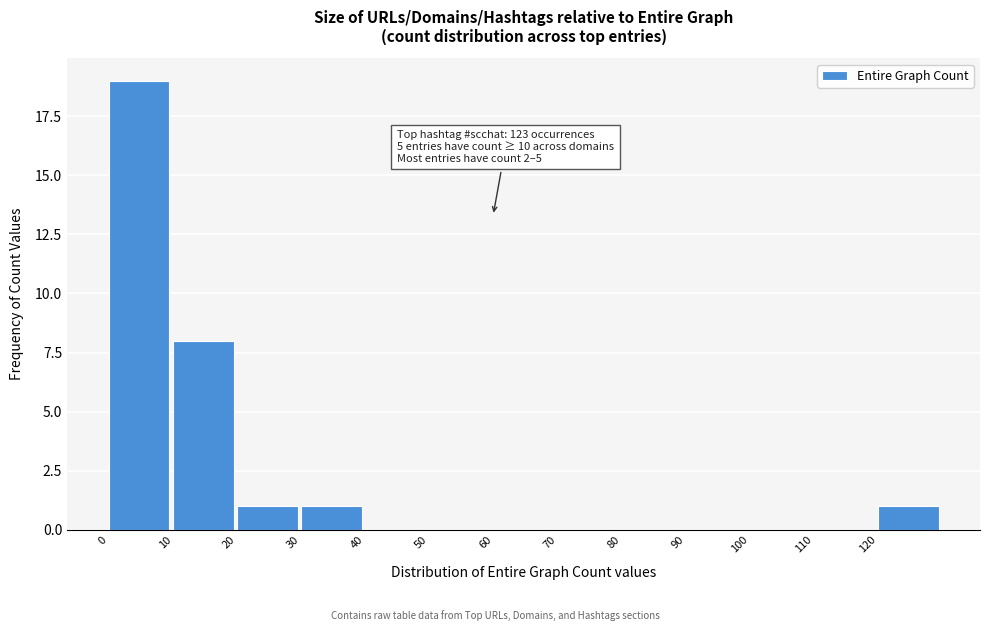

Which range on the x-axis has the tallest bar?

0 to 10